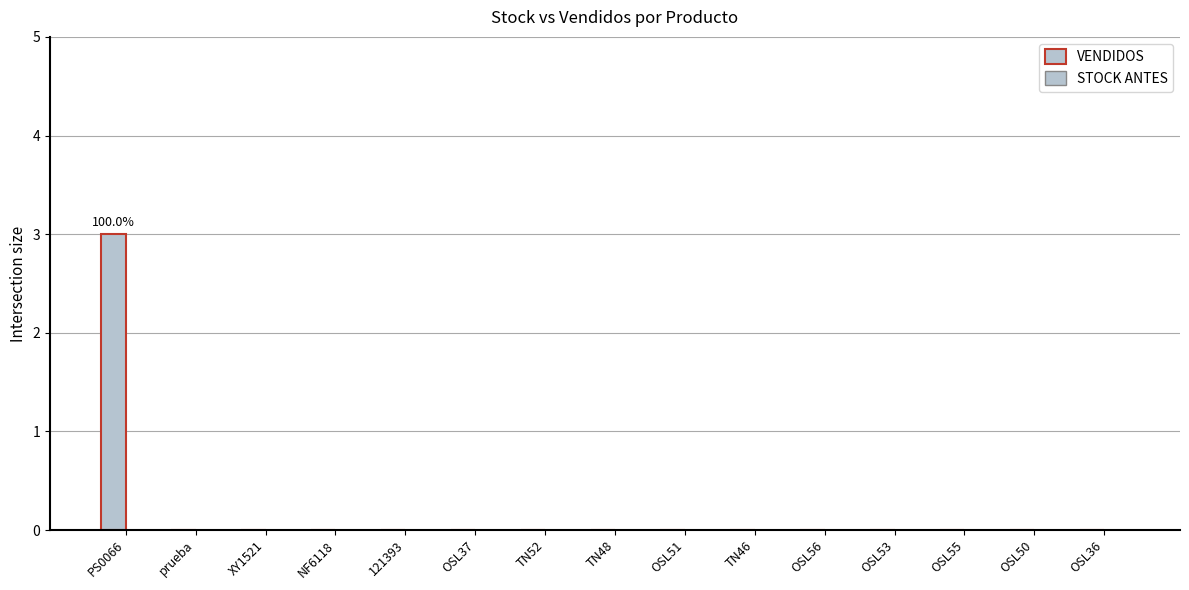

How many series are shown in this chart?

1